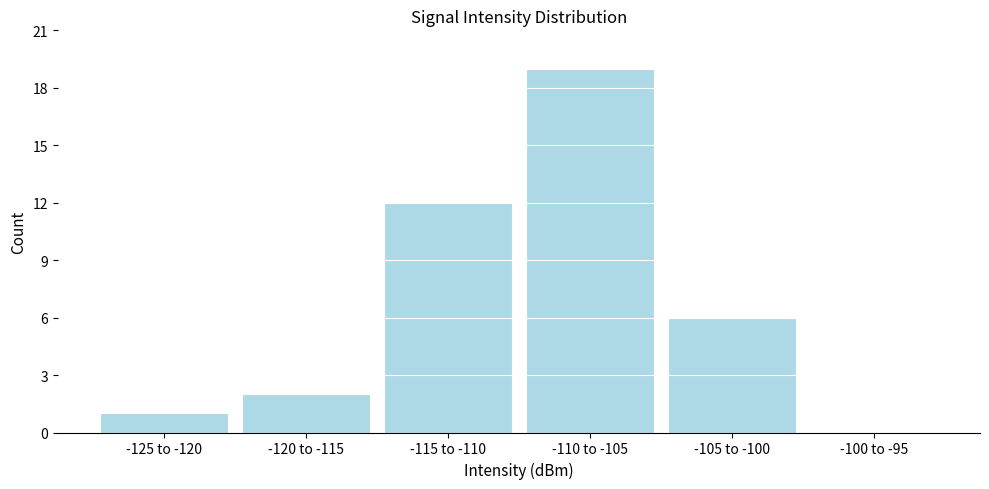

Reading left to right, extract all data points from this chart.

-125 to -120=1	-120 to -115=2	-115 to -110=12	-110 to -105=19	-105 to -100=6	-100 to -95=0